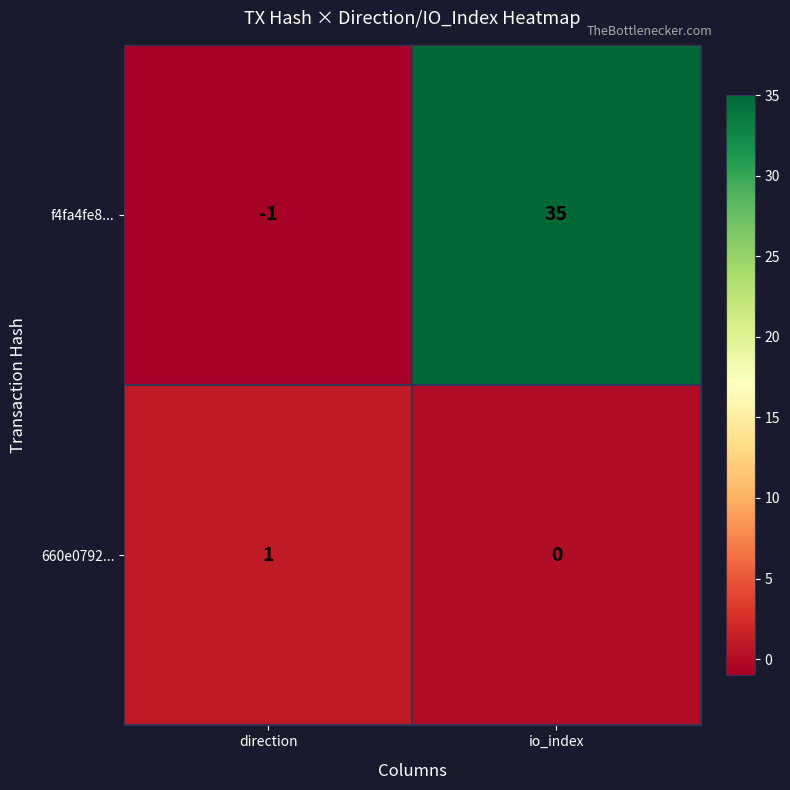

The f4fa4fe8... series shows -1 at direction. True or false?

True